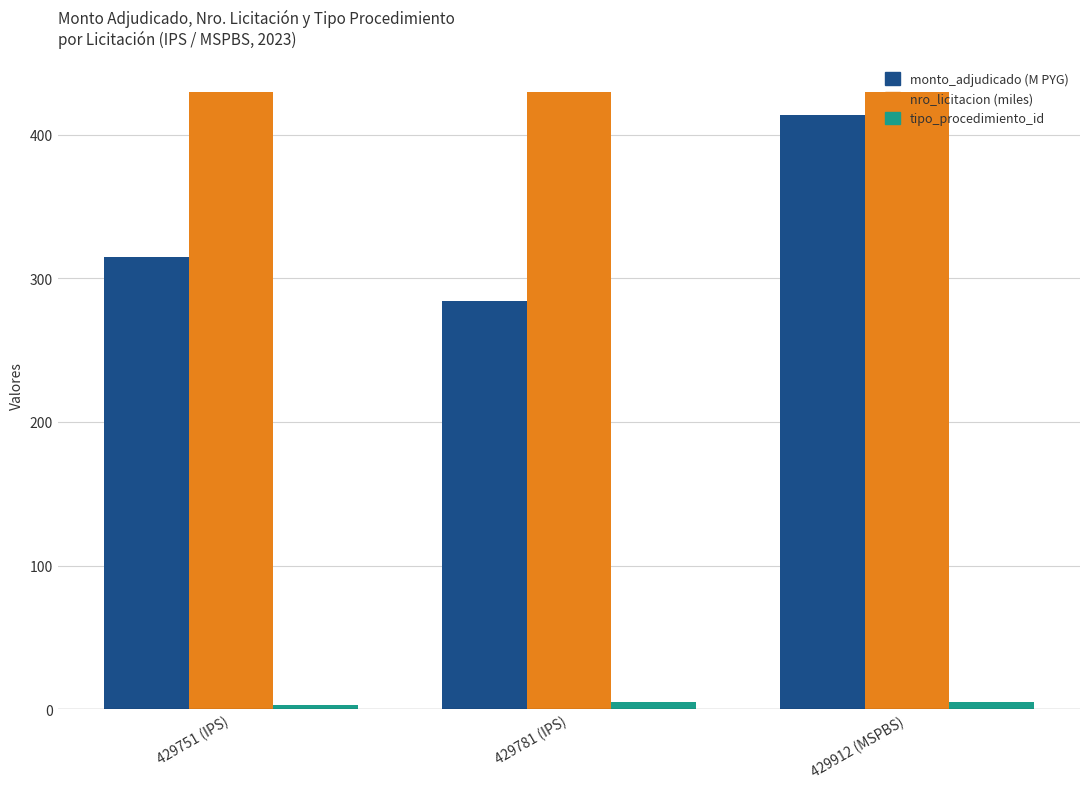

Which category has the lowest value in the tipo_procedimiento_id series?

429751 (IPS)